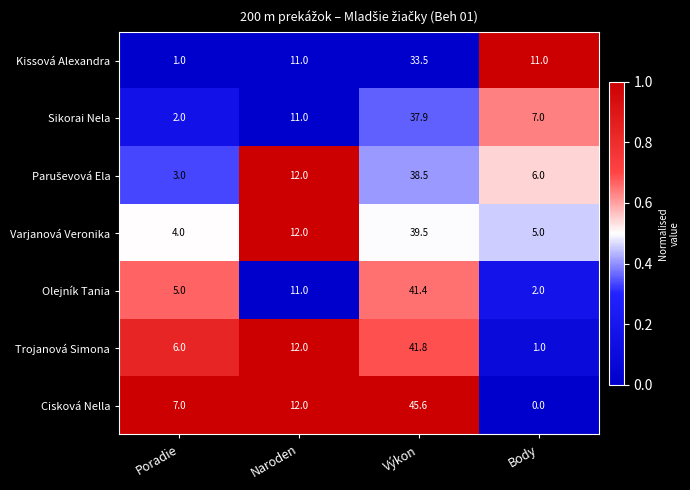

What is the total value across all series at Naroden?

81.0